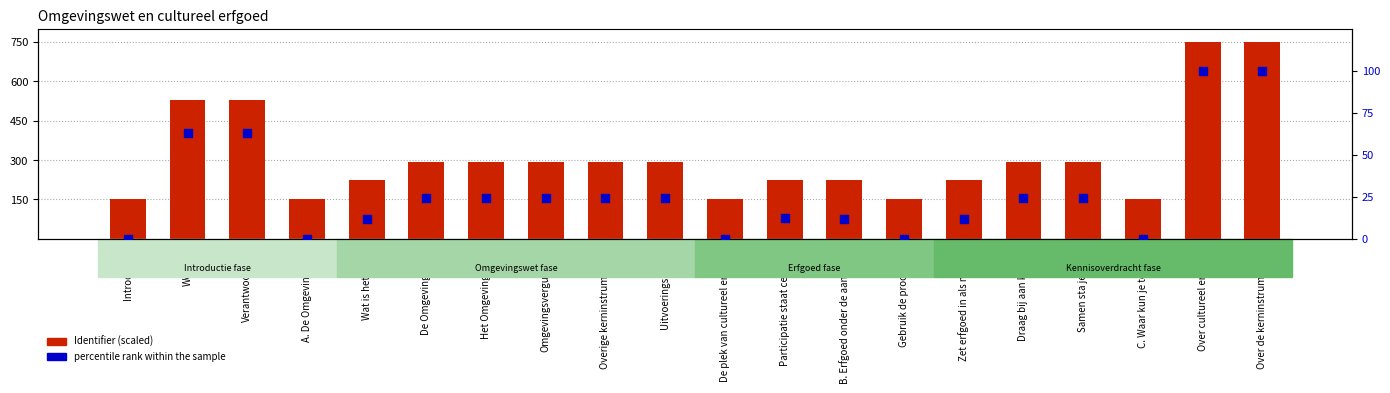

Which series has the largest total across all categories?

Identifier (scaled)